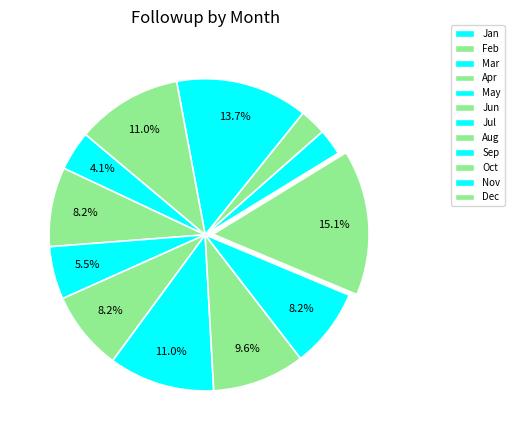

The Dec slice represents 11% of the pie. True or false?

True